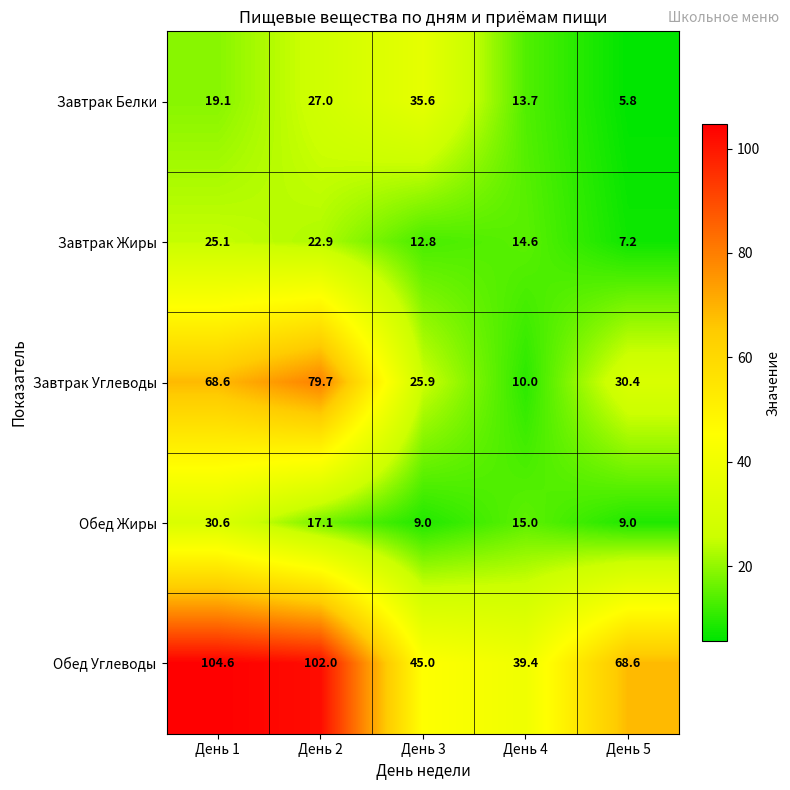

Reading left to right, what are all the values shown in this chart?

Завтрак Белки: 19.1	27.0	35.6	13.7	5.8
Завтрак Жиры: 25.1	22.9	12.8	14.6	7.2
Завтрак Углеводы: 68.6	79.7	25.9	10.0	30.4
Обед Жиры: 30.6	17.1	9.0	15.0	9.0
Обед Углеводы: 104.6	102.0	45.0	39.4	68.6